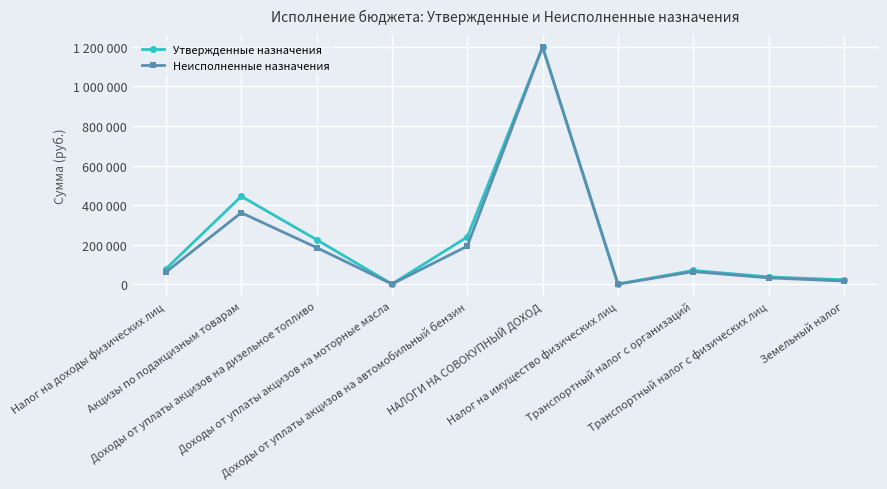

What are all the series names shown in the legend?

Утвержденные назначения, Неисполненные назначения